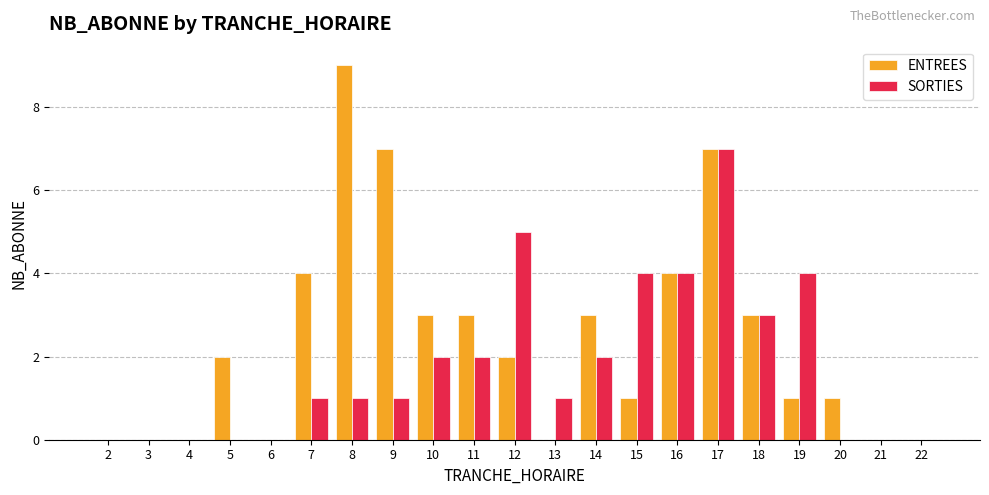

At which label does ENTREES reach its peak?

8